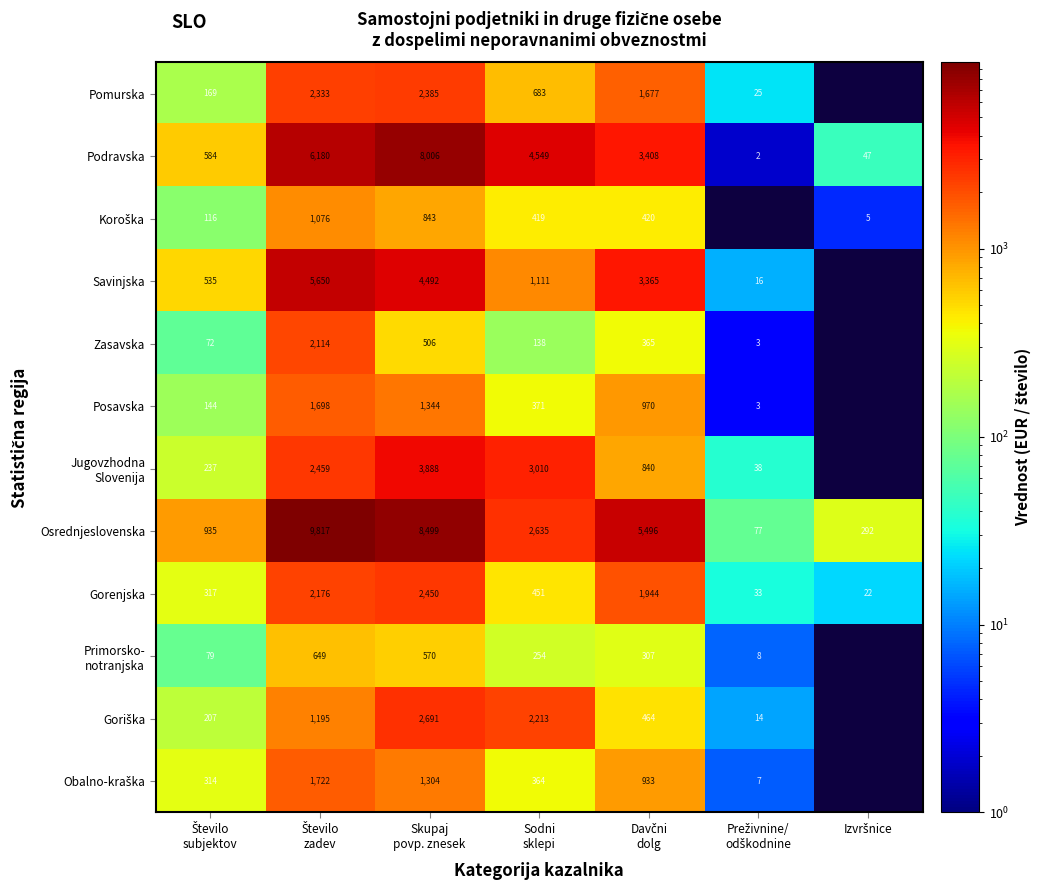

What is the sum of the Posavska values at Preživnine/ odškodnine and Skupaj povp. znesek?

1347.4